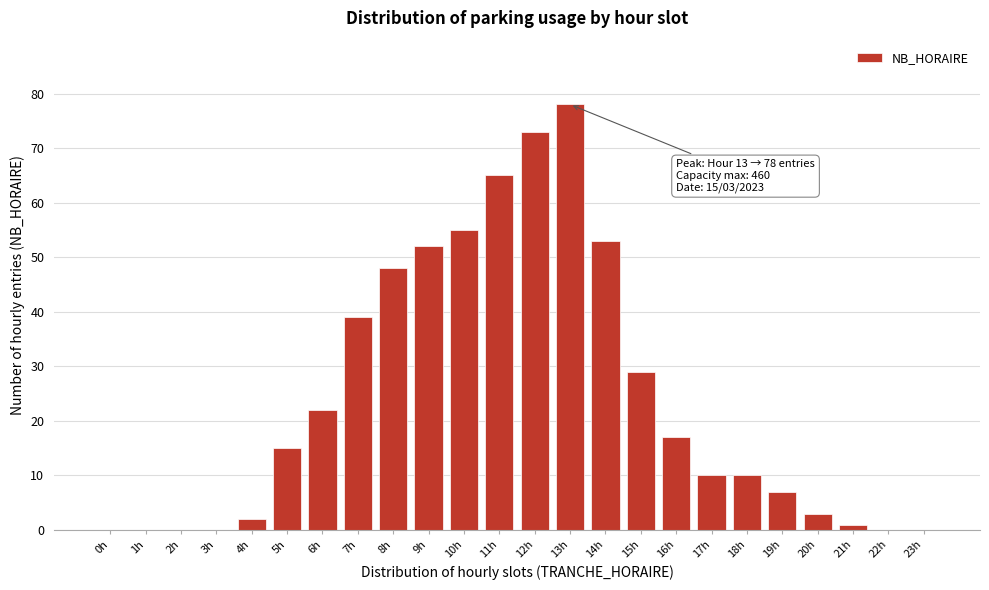

Reading left to right, extract all data points from this chart.

0h=0	1h=0	2h=0	3h=0	4h=2	5h=15	6h=22	7h=39	8h=48	9h=52	10h=55	11h=65	12h=73	13h=78	14h=53	15h=29	16h=17	17h=10	18h=10	19h=7	20h=3	21h=1	22h=0	23h=0